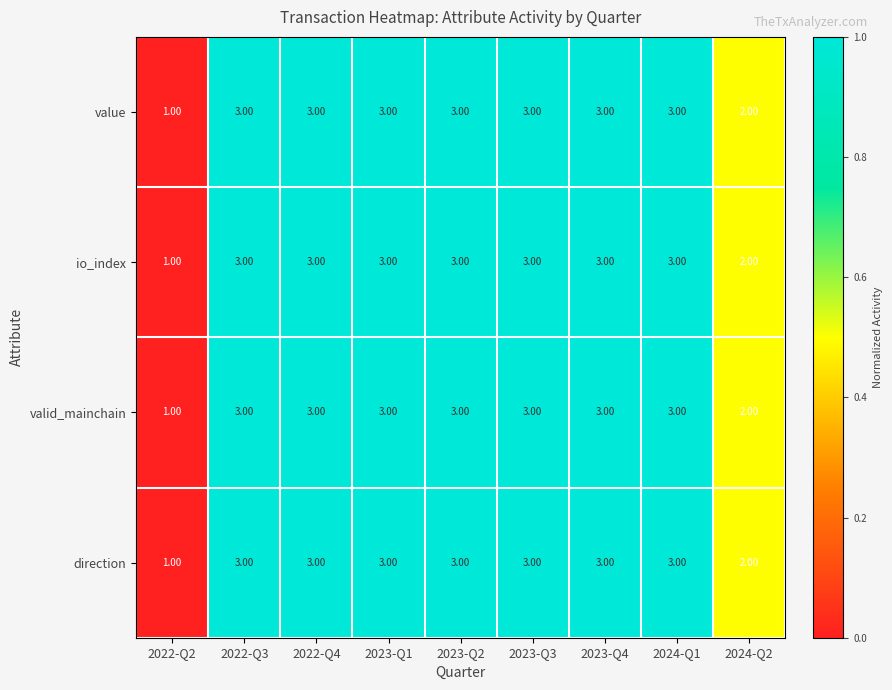

What is the sum of all direction values?

24